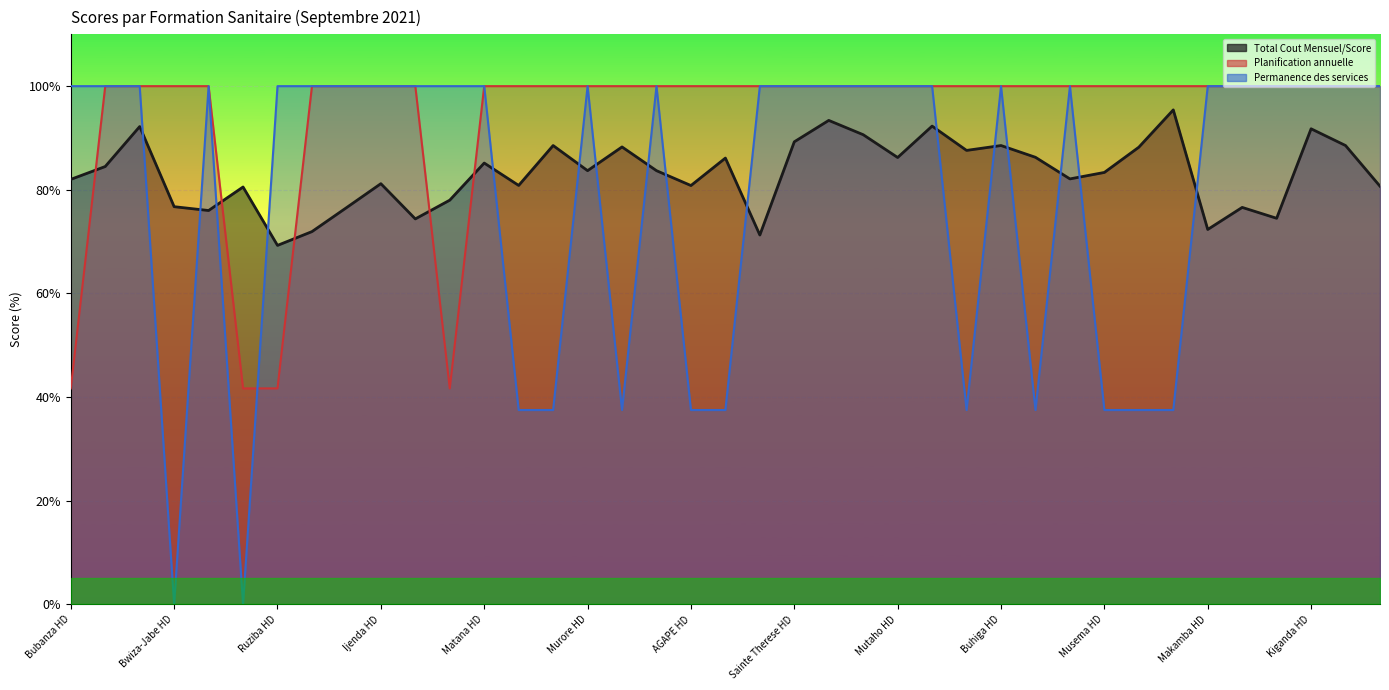

At which label is Planification annuelle des activités closest to 70?

Bubanza HD